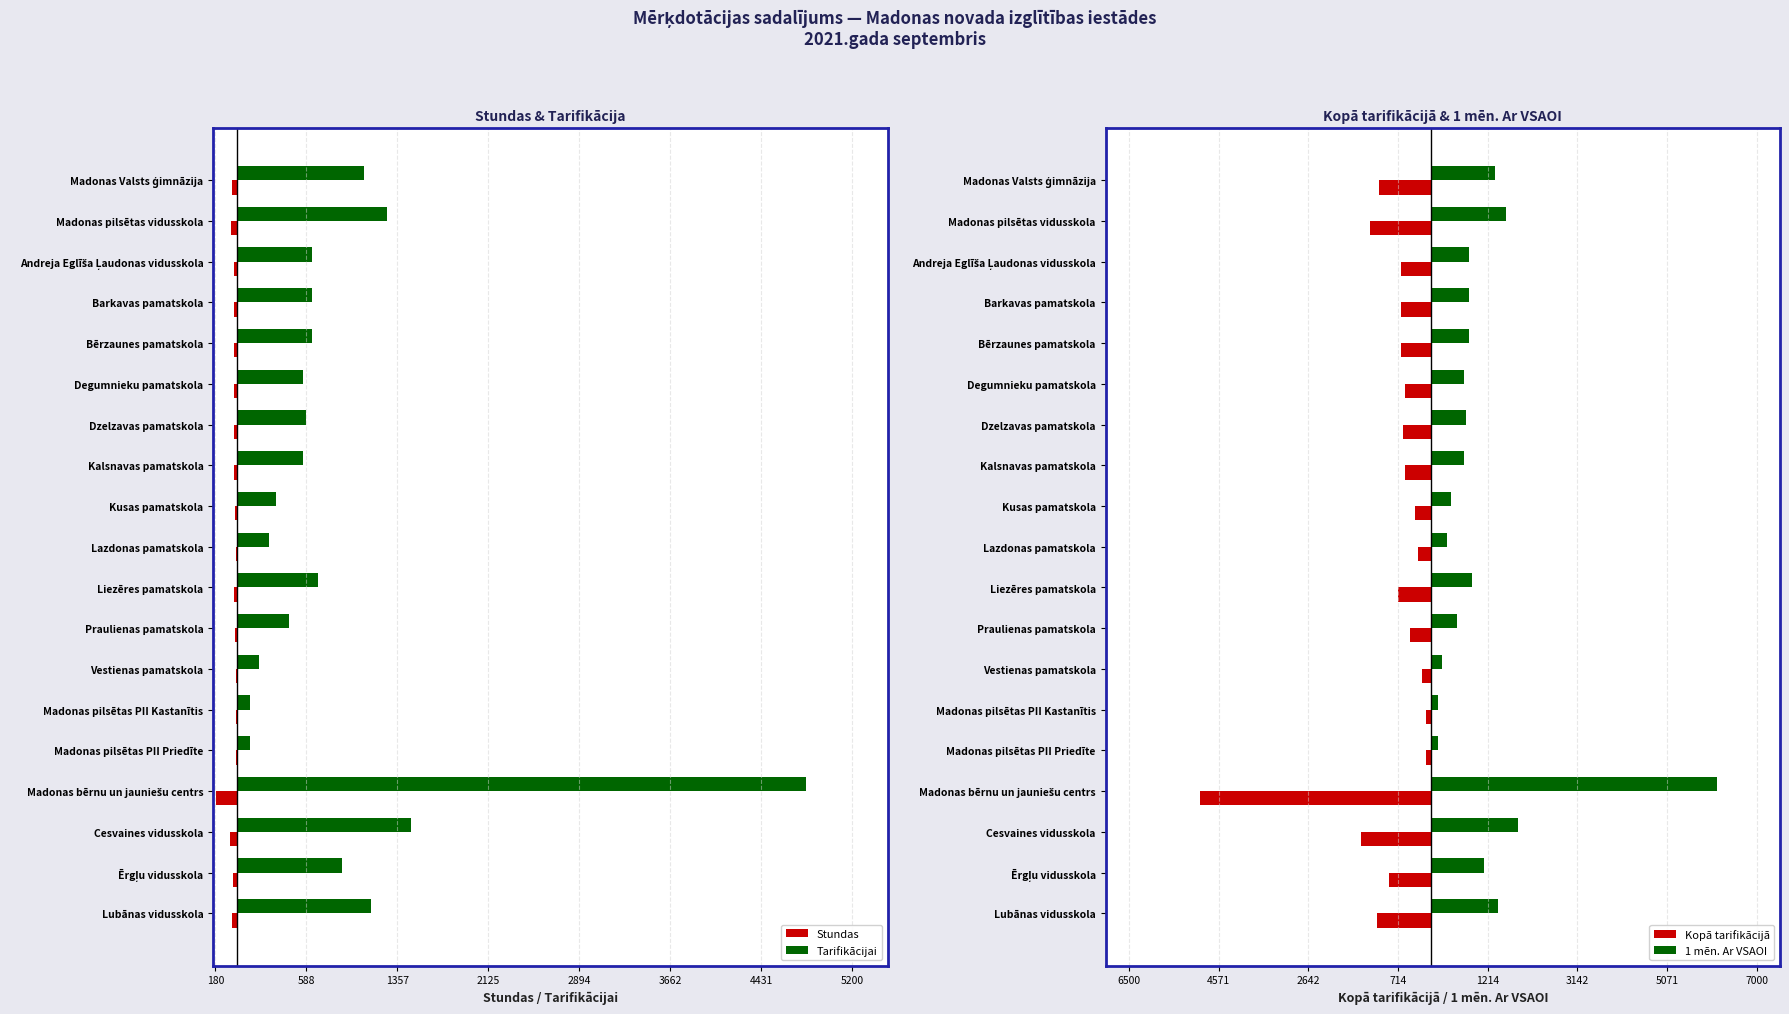

Which series changed the most between Liezēres pamatskola and Madonas pilsētas PII Priedīte?

1 mēn. Ar VSAOI